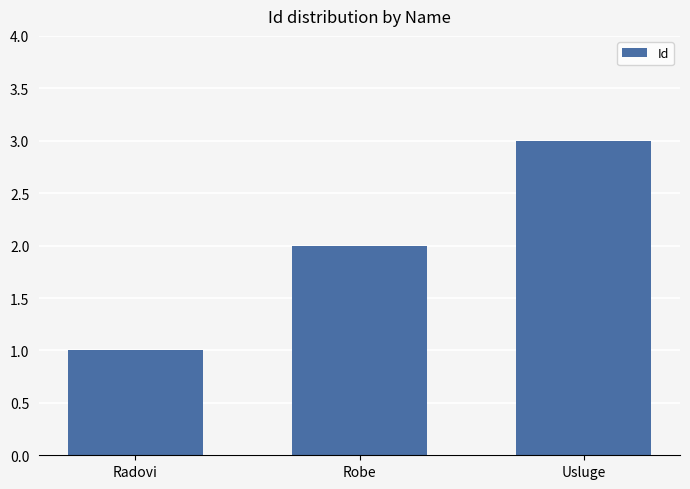

What is the change in value from Robe to Usluge?

+1